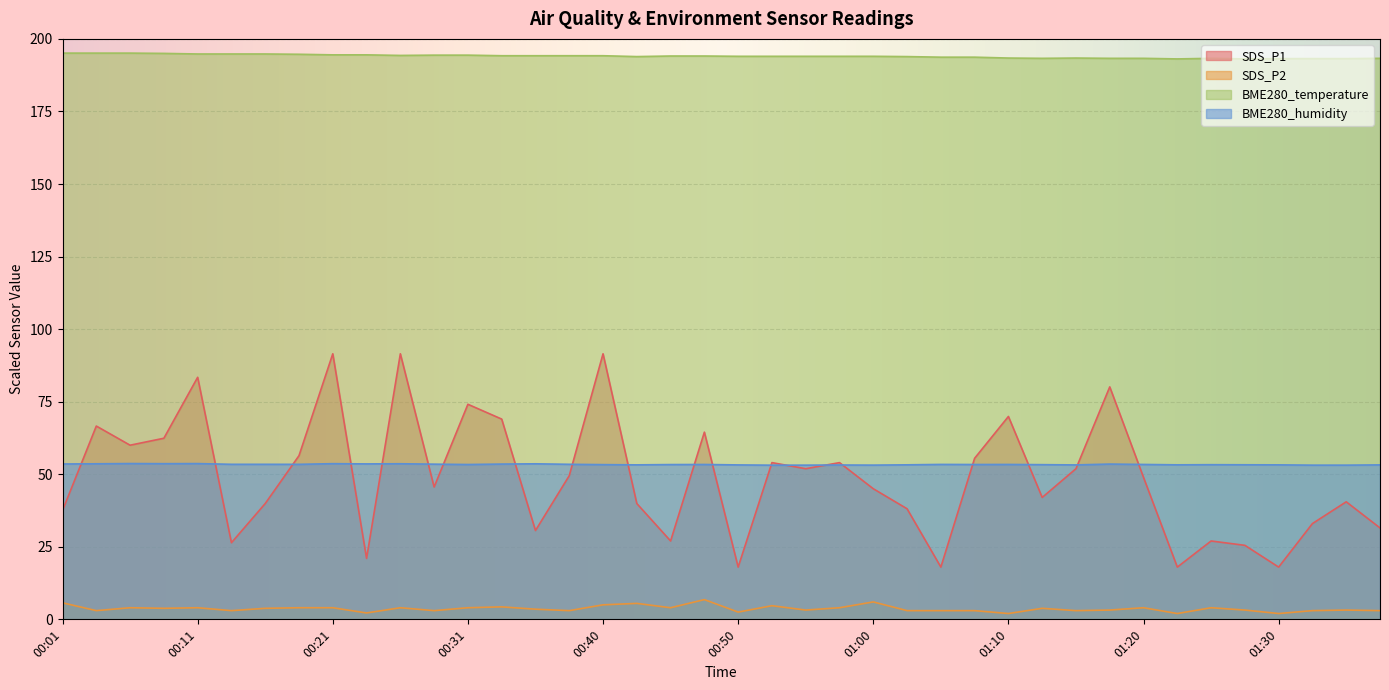

What is the difference between the SDS_P1 values at 00:36 and 00:55?

21.3